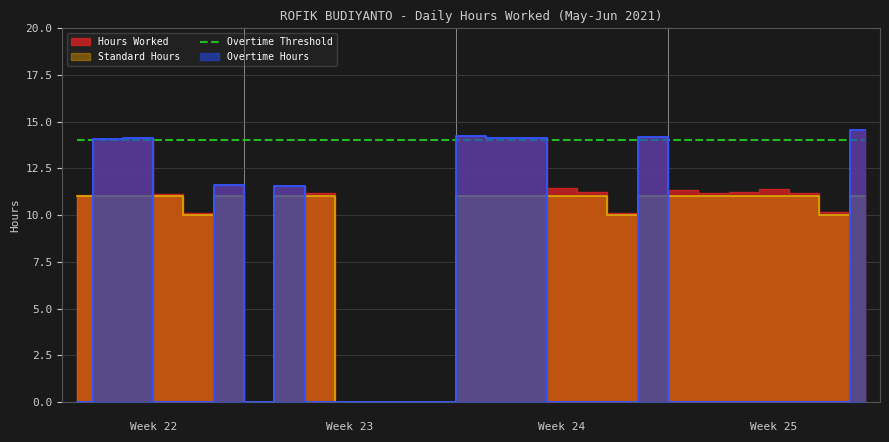

What position from the right is 6?

16